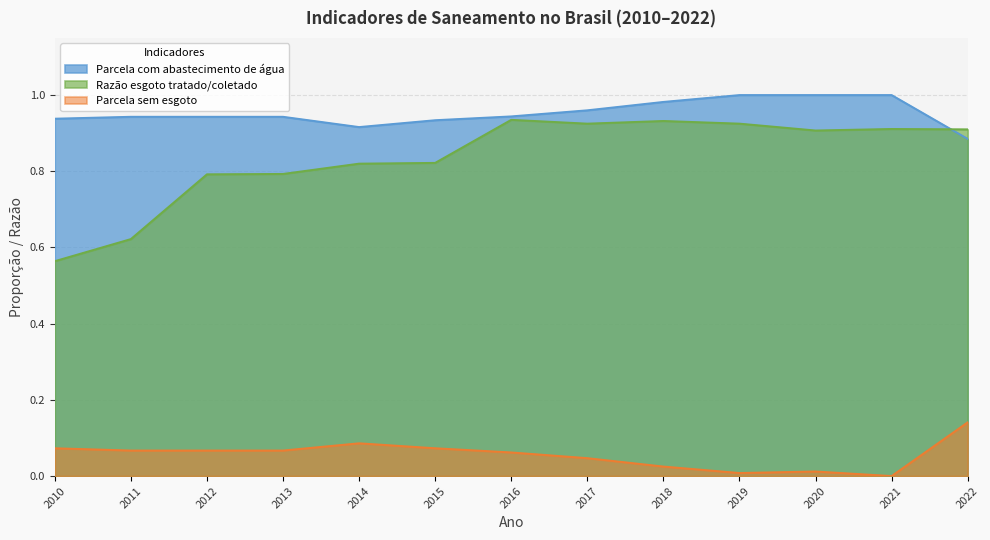

At which category does Parcela sem esgoto reach its first local peak?

2014